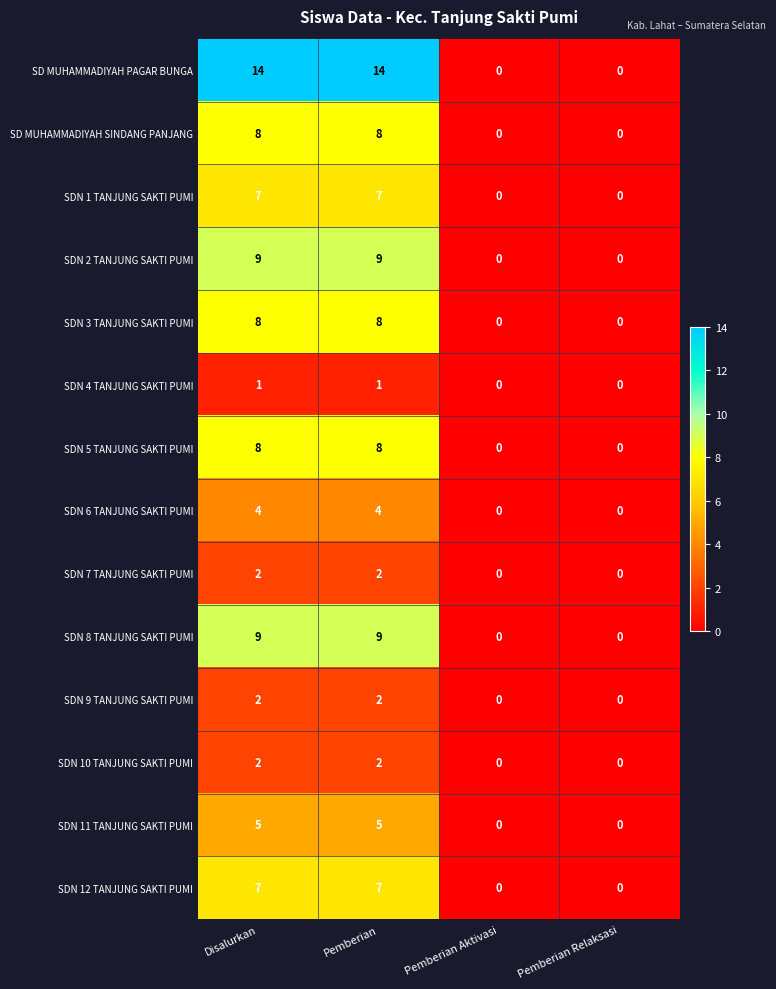

What is the total value across all series at Disalurkan?

86